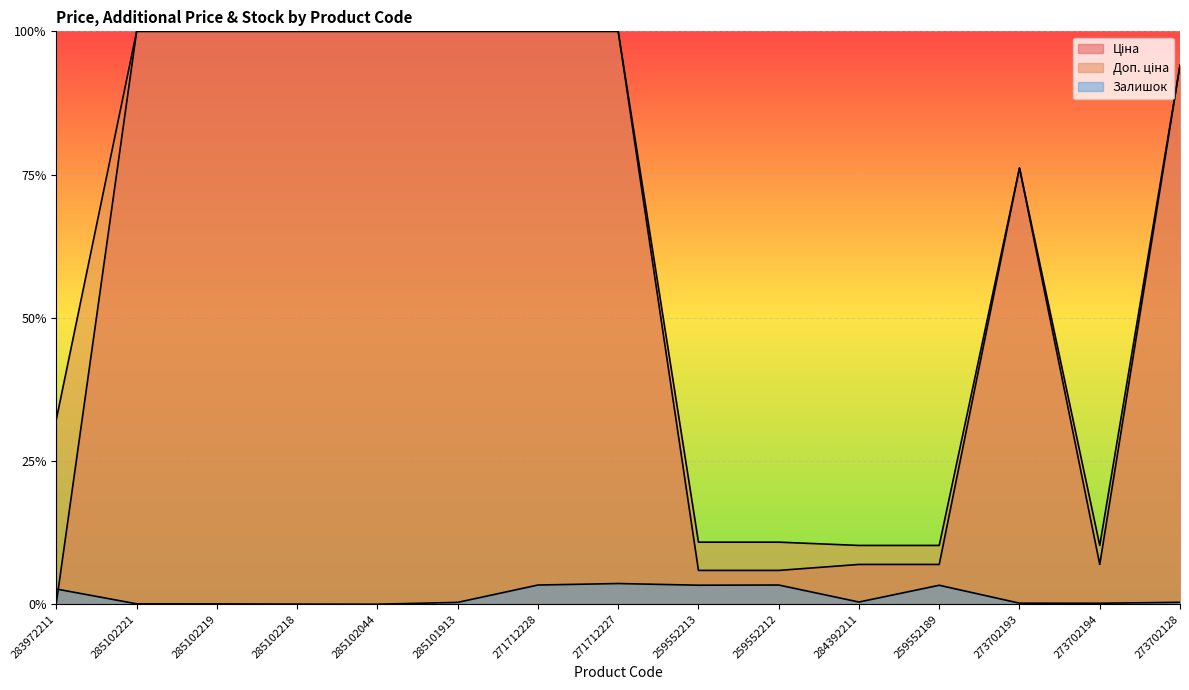

The Доп. ціна series shows 0.2 at 259552212. True or false?

False